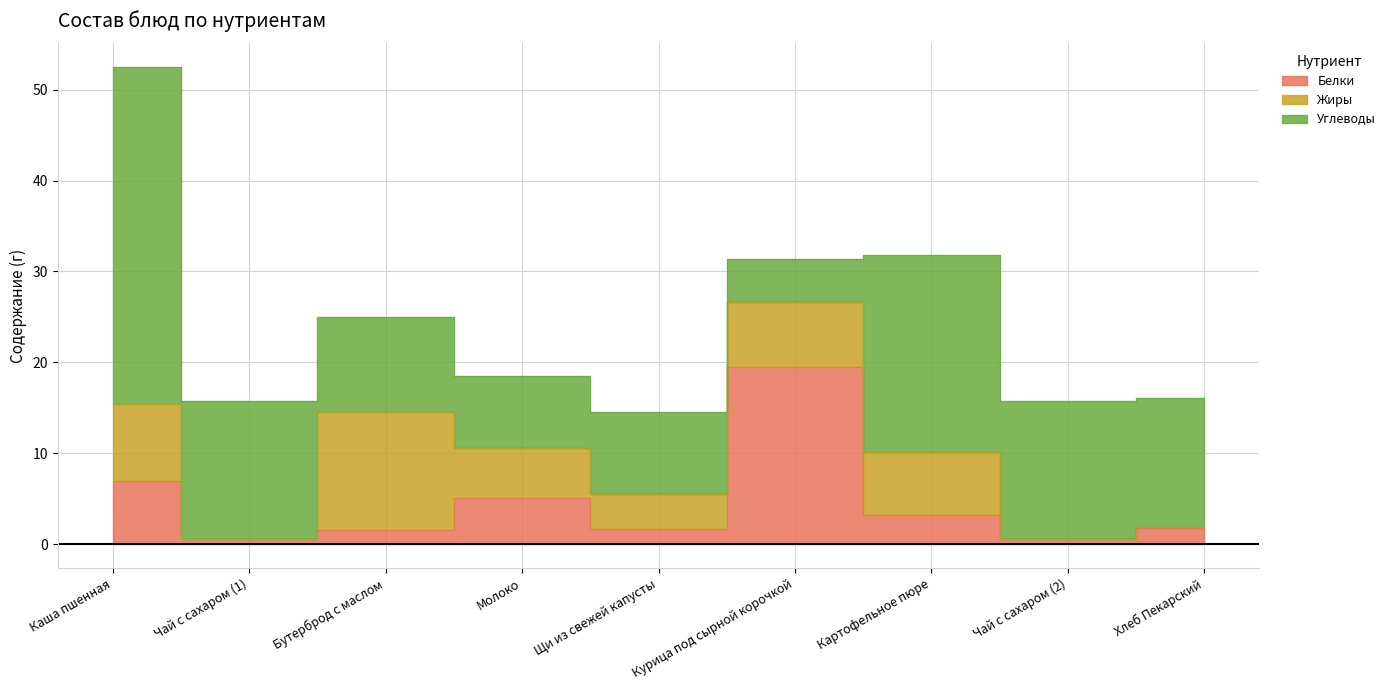

Rank the series at Чай с сахаром (2) from highest to lowest value.

Углеводы, Белки, Жиры